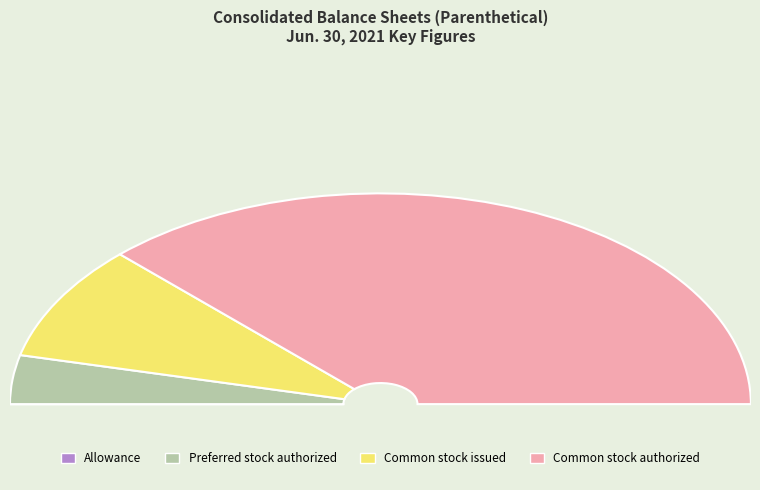

The Common stock issued slice represents 30% of the pie. True or false?

False